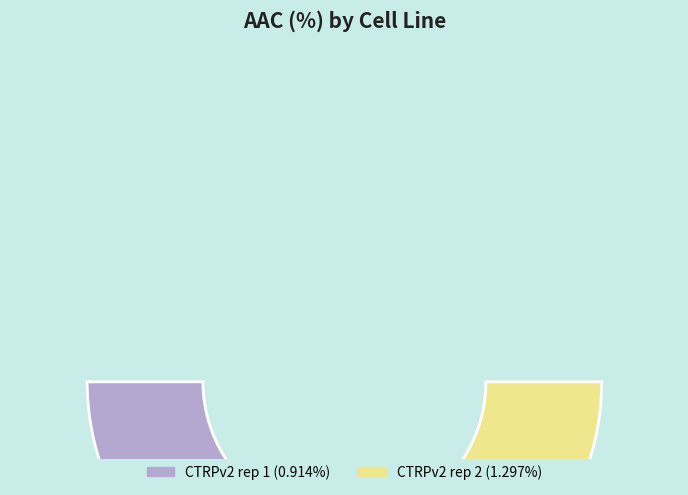

True or false: CTRPv2 rep 1 accounts for 41% of the total.

True